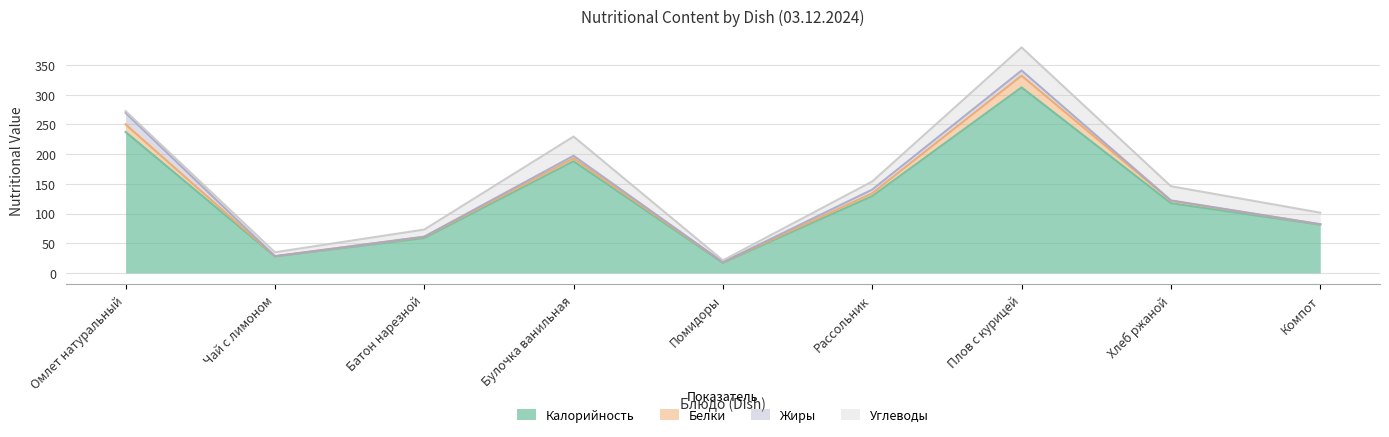

True or false: Углеводы has a value of 11.9 at Батон нарезной.

True